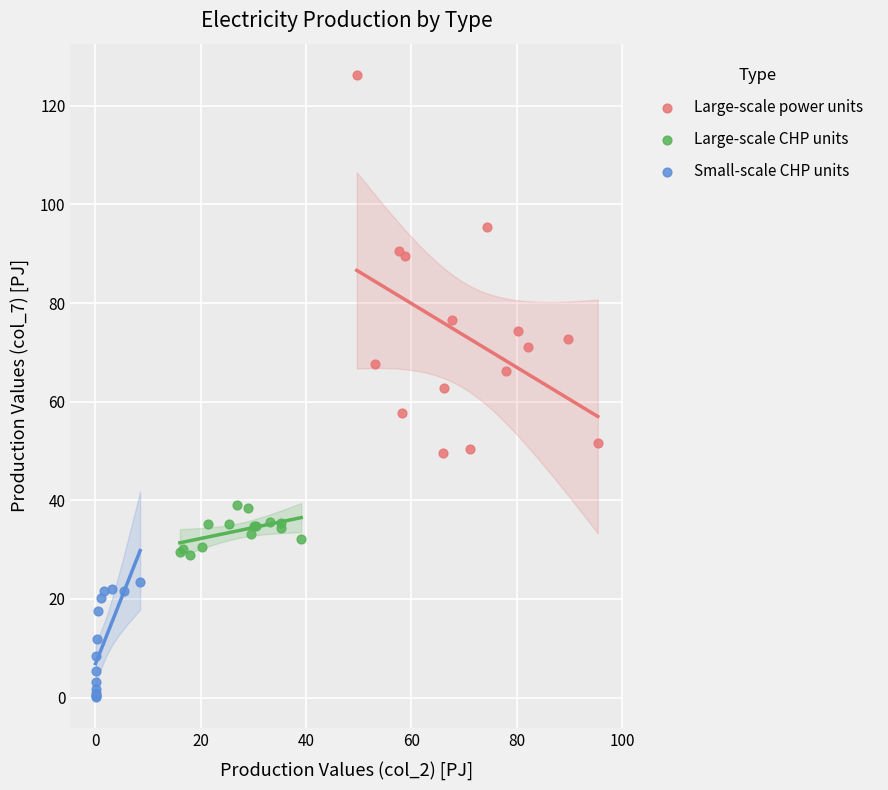

Which series contains the lowest Y value?

Small-scale CHP units